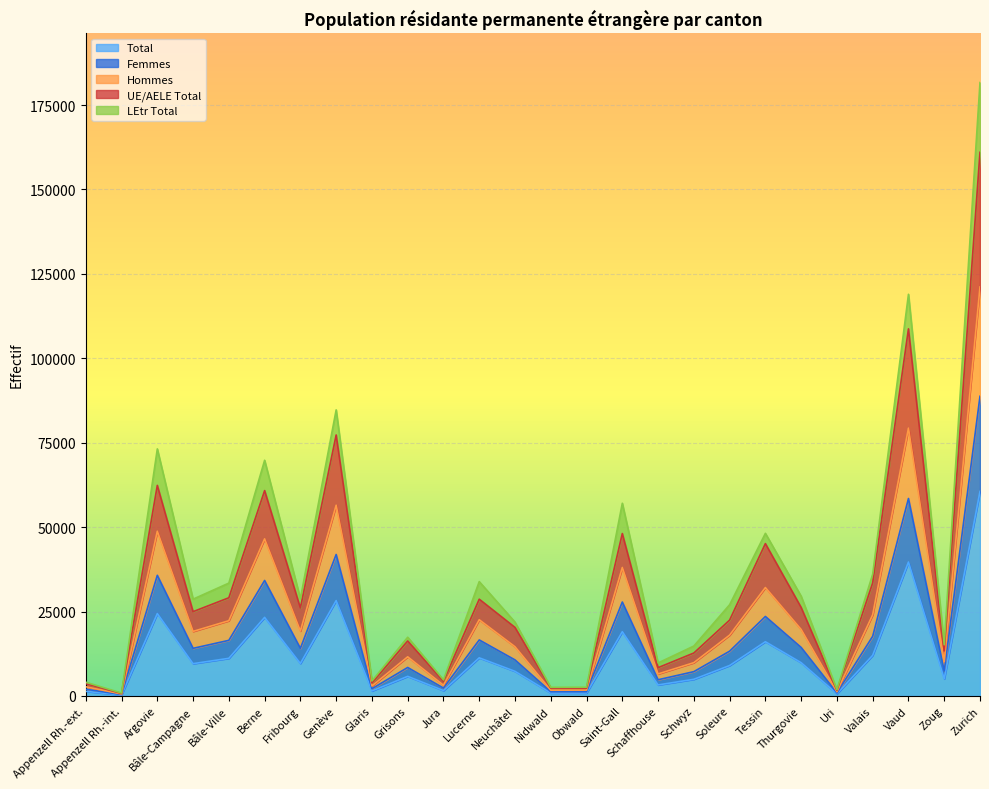

Which series has the largest range (max minus min)?

UE/AELE Total